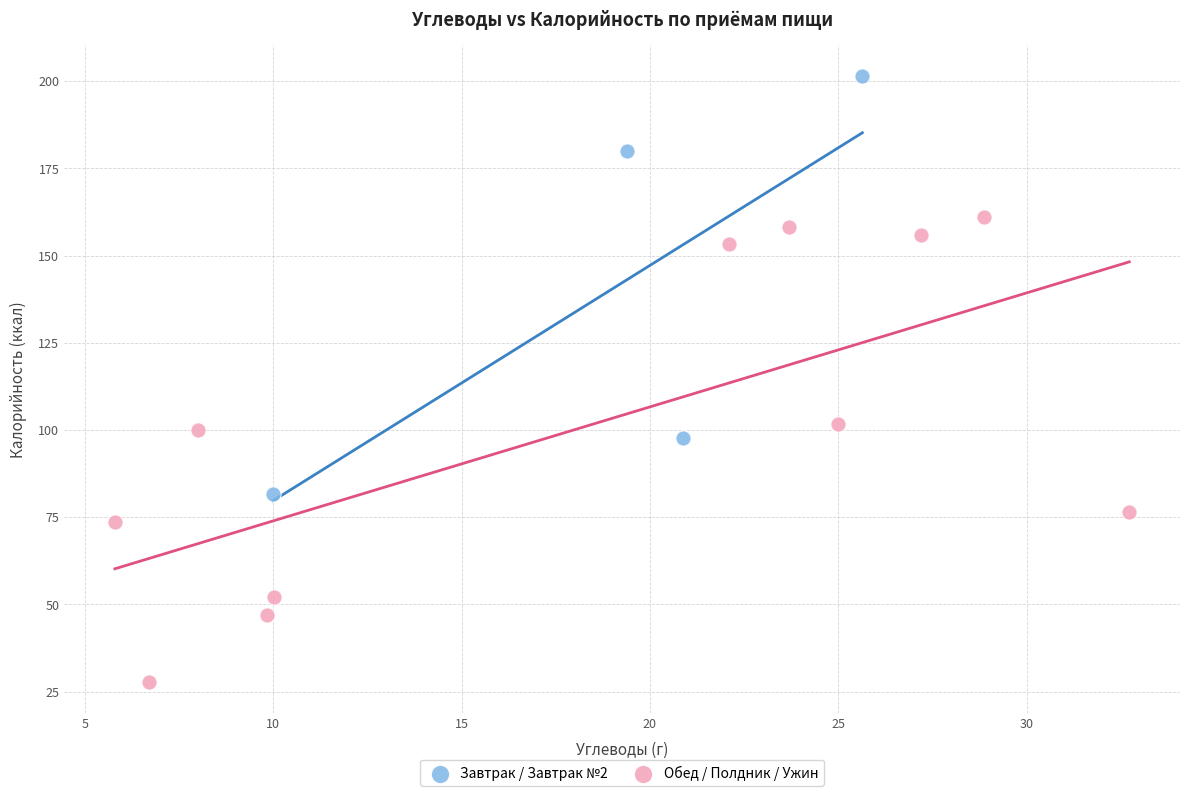

Which series reaches the minimum Y coordinate?

Обед / Полдник / Ужин